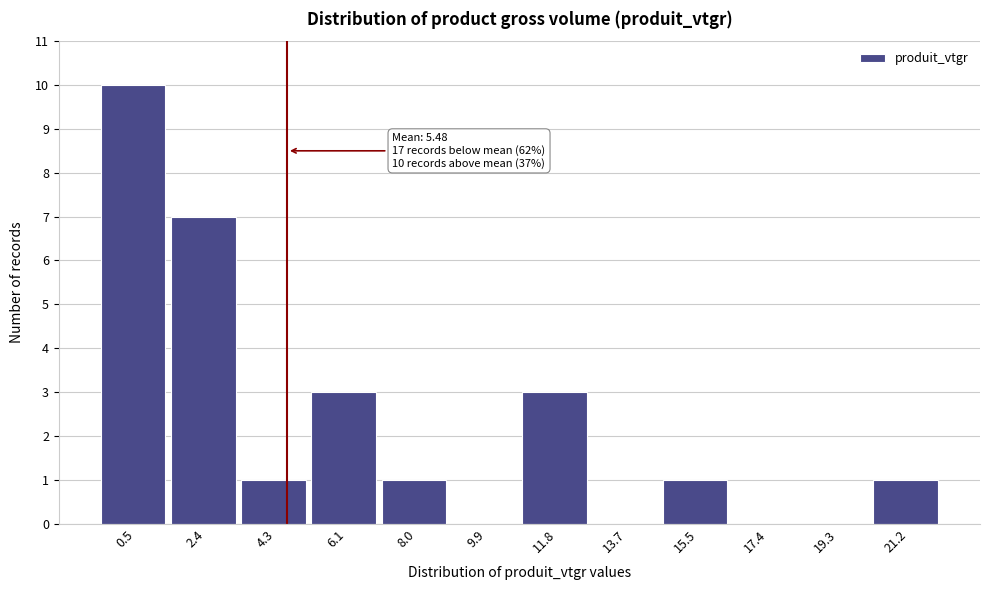

Reading left to right, extract all data points from this chart.

0.5=10	2.4=7	4.3=1	6.1=3	8.0=1	9.9=0	11.8=3	13.7=0	15.5=1	17.4=0	19.3=0	21.2=1